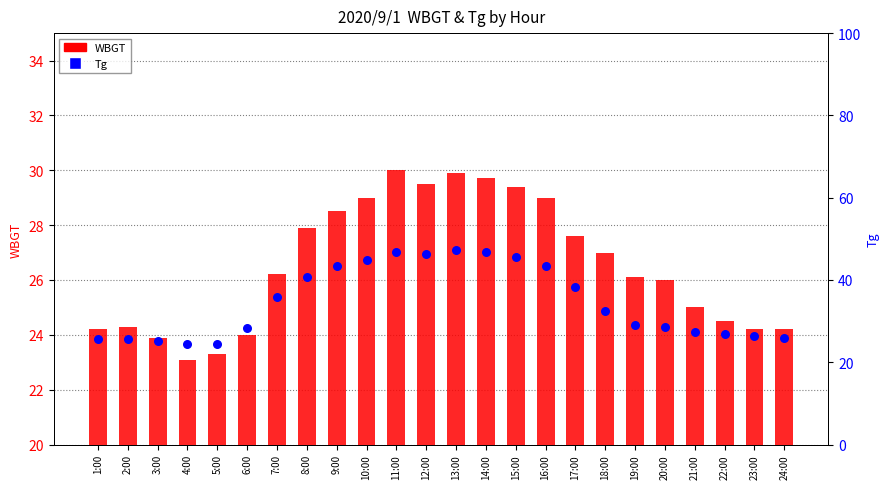

At which category is the sum across all series the highest?

13:00